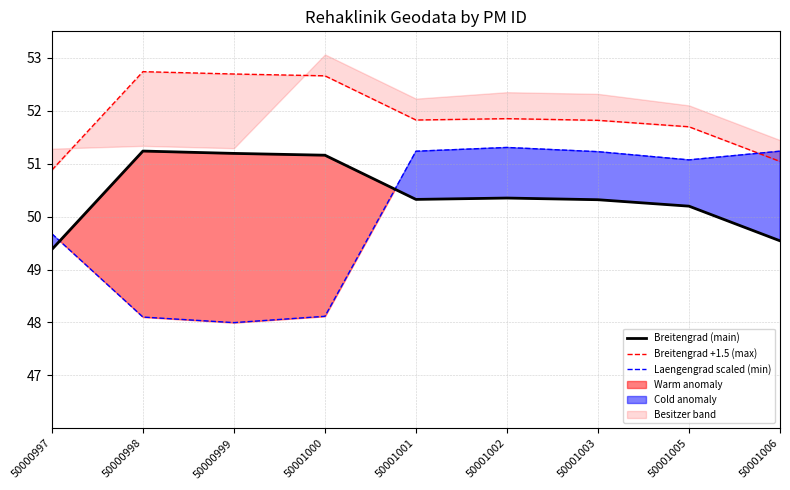

Which series ends up on top after the final intersection of Breitengrad (main) and Laengengrad scaled (min)?

Laengengrad scaled (min)